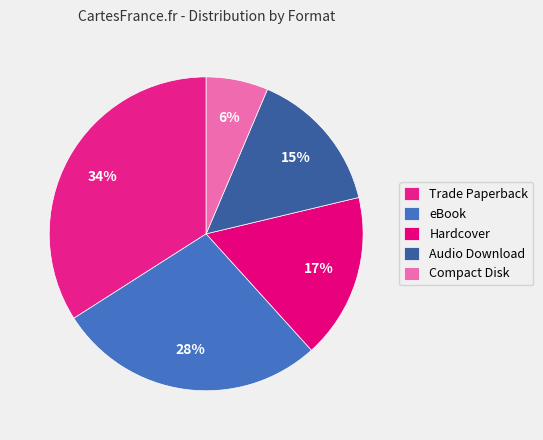

What is the largest slice in the pie chart?

Trade Paperback